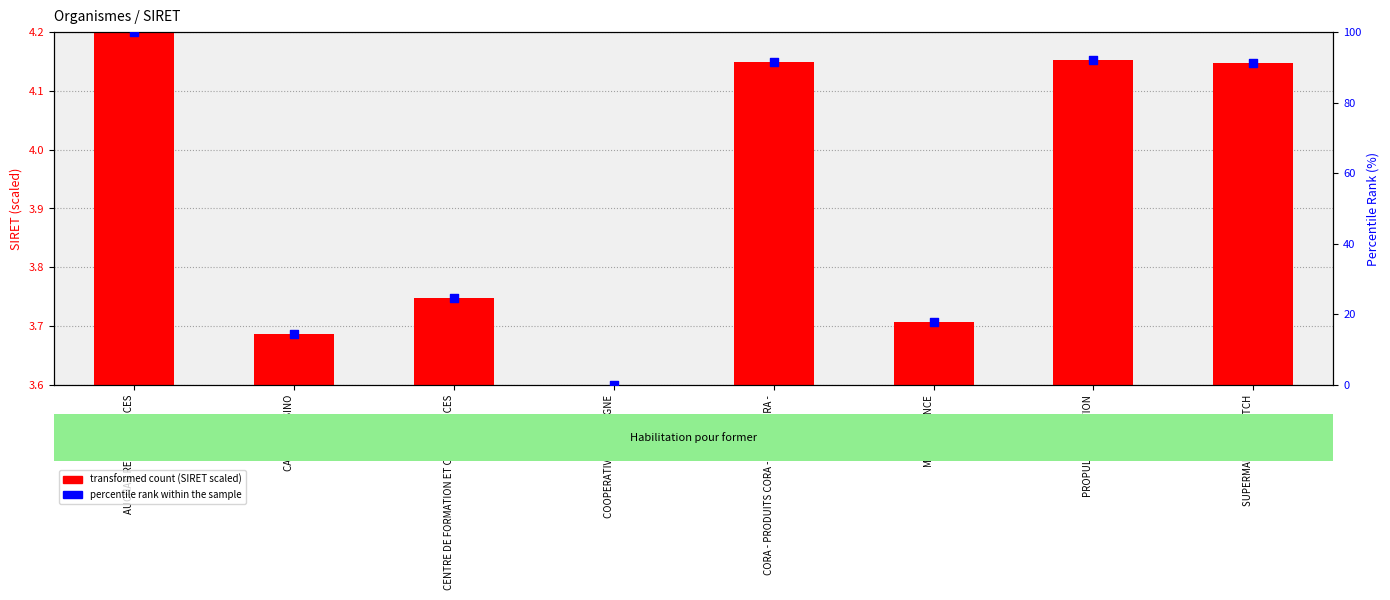

Which series contains the lowest Y value?

transformed count (SIRET scaled)